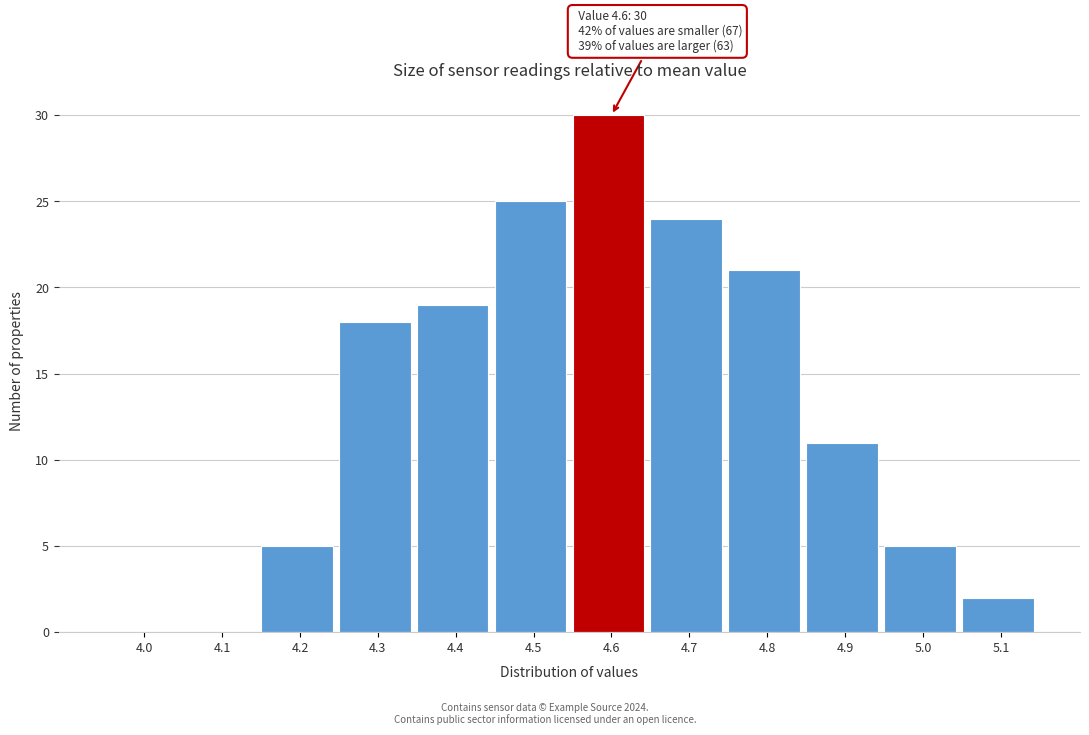

Reading left to right, what are all the values shown in this chart?

4.0=0	4.1=0	4.2=5	4.3=18	4.4=19	4.5=25	4.6=30	4.7=24	4.8=21	4.9=11	5.0=5	5.1=2